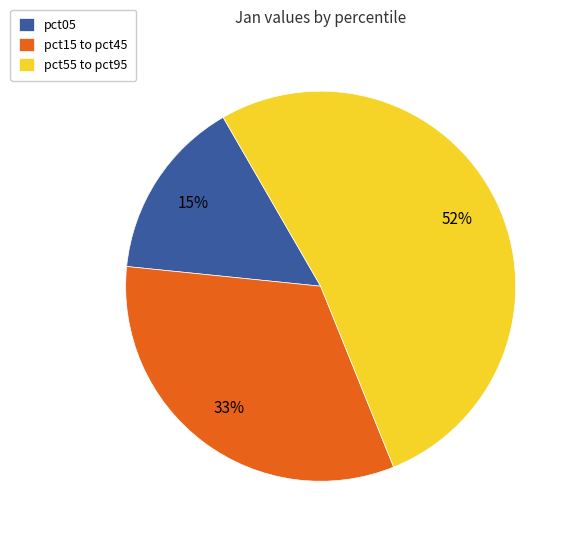

Rank the categories by value from highest to lowest.

pct55 to pct95, pct15 to pct45, pct05